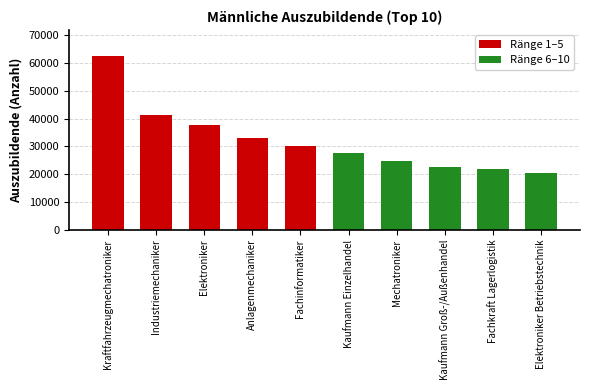

The value at Anlagenmechaniker is 49755. True or false?

False